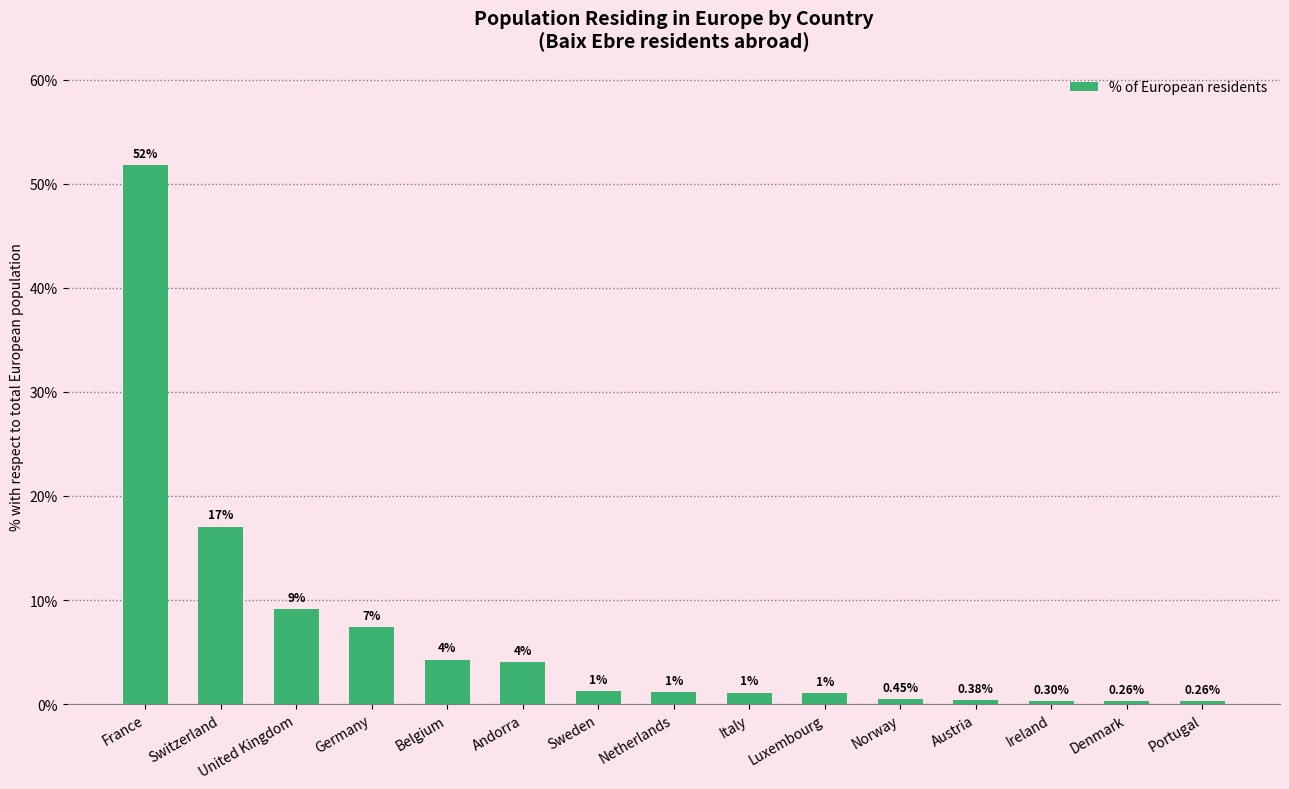

Which label corresponds to the largest value in the chart?

France